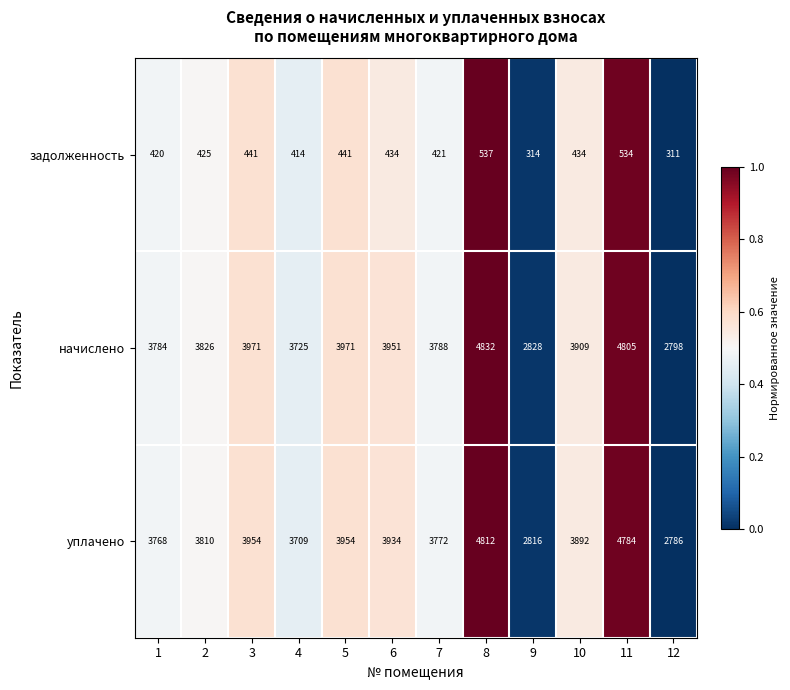

Where does the задолженность series first go above 434?

3